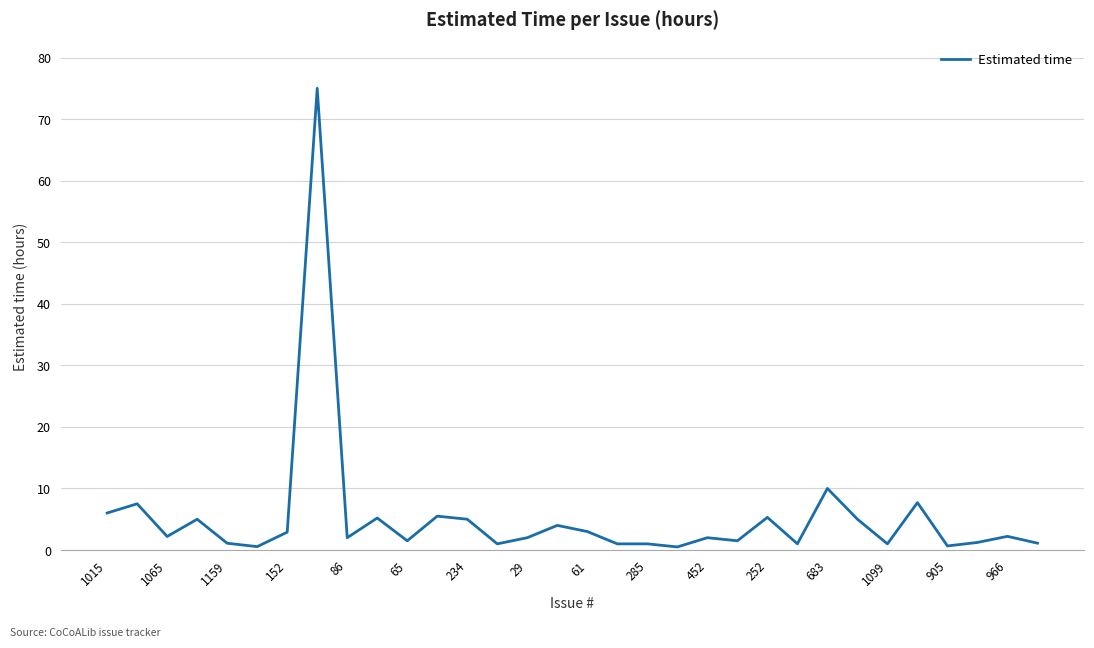

What is the maximum value shown in the chart?

75.0